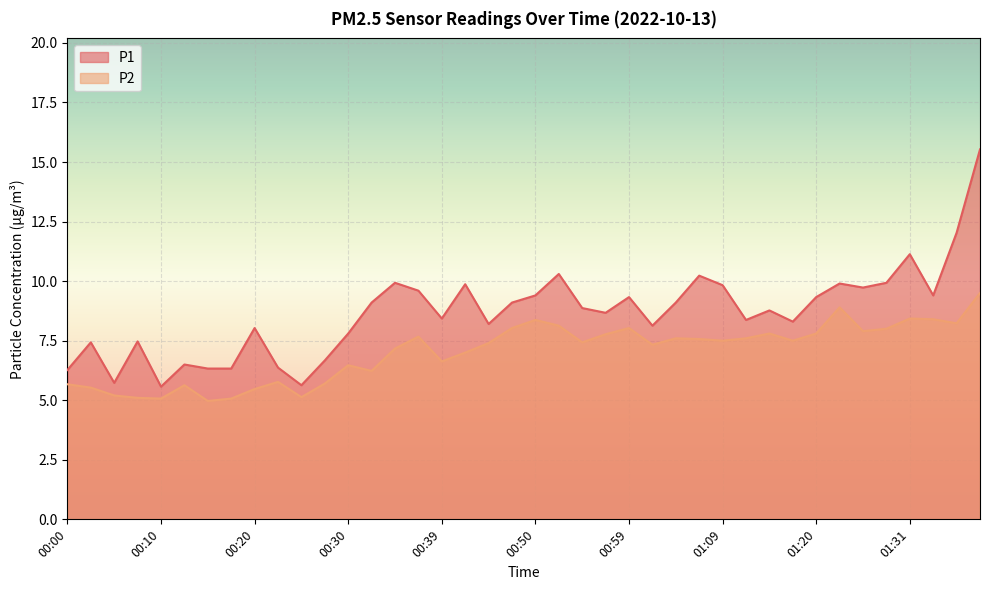

What is the average value of the P2 series?

7.0